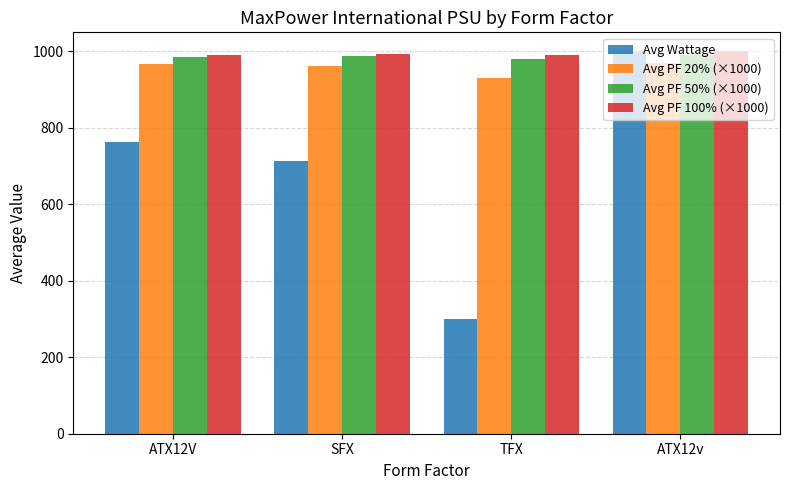

Is the value of Avg PF 20% (×1000) at ATX12v greater than the value of Avg PF 50% (×1000) at TFX?

No